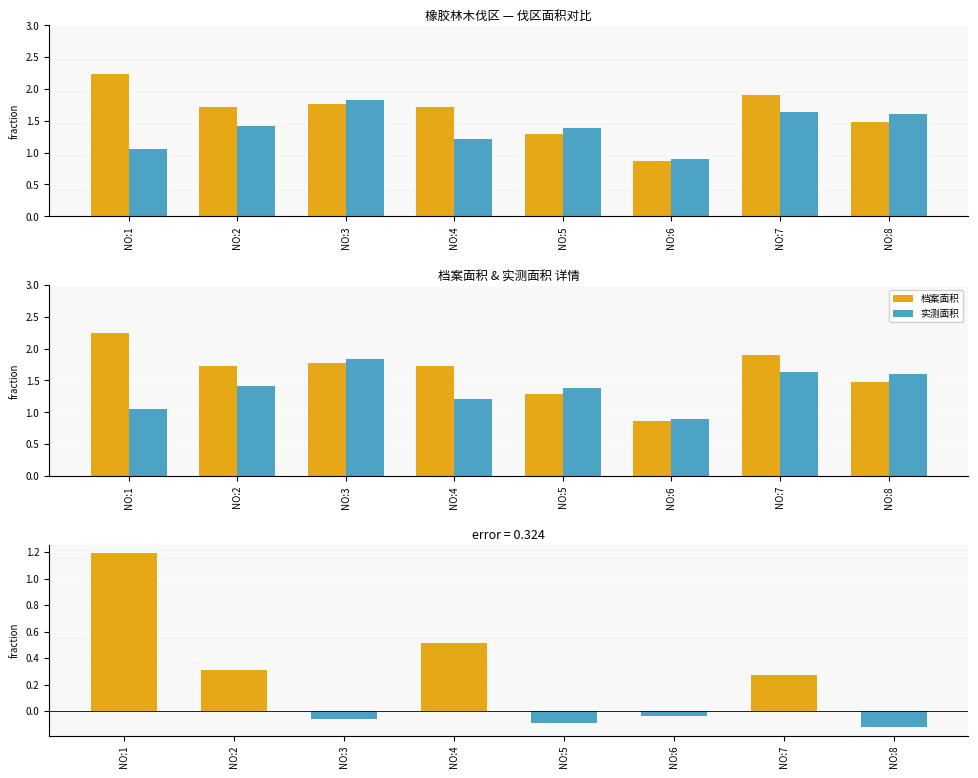

Which series has the largest total across all categories?

档案面积